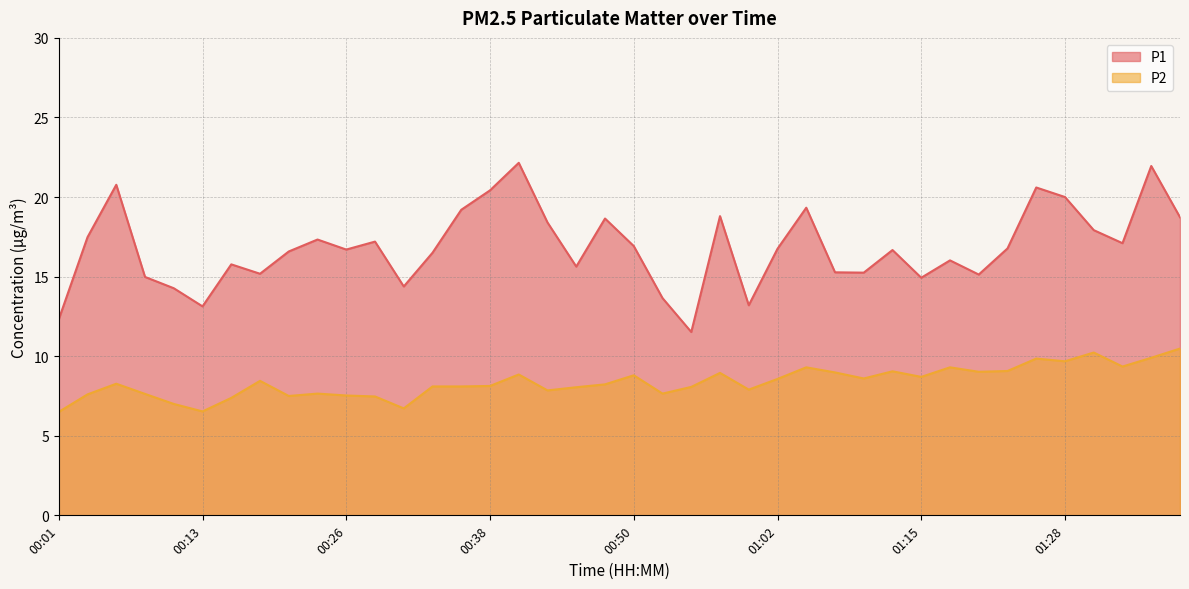

Reading right to left, transcribe all the data shown in this chart.

P1: 18.7	21.9	17.1	17.9	20.0	20.6	16.8	15.1	16.0	14.9	16.7	15.2	15.3	19.3	16.8	13.2	18.8	11.5	13.7	16.9	18.6	15.6	18.4	22.1	20.4	19.2	16.5	14.4	17.2	16.7	17.3	16.6	15.2	15.8	13.1	14.3	15.0	20.8	17.5	12.3
P2: 10.5	9.9	9.3	10.2	9.7	9.8	9.1	9.0	9.3	8.7	9.1	8.6	9.0	9.3	8.6	7.9	8.9	8.1	7.7	8.8	8.2	8.1	7.8	8.8	8.1	8.1	8.1	6.7	7.5	7.5	7.7	7.5	8.4	7.4	6.5	7.0	7.6	8.3	7.6	6.5